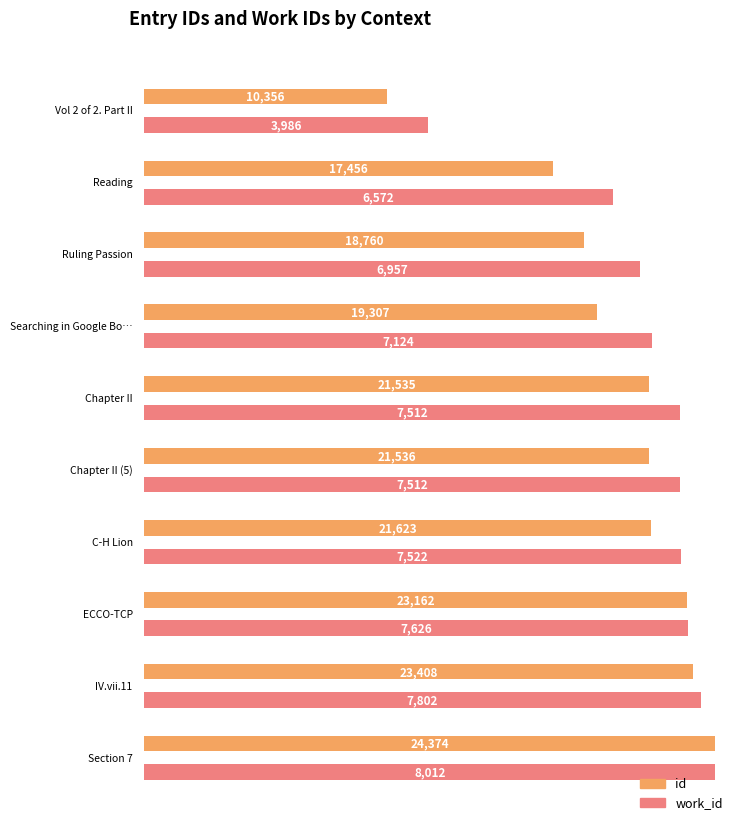

Read the work_id value at Chapter II, to the nearest 50.

7500